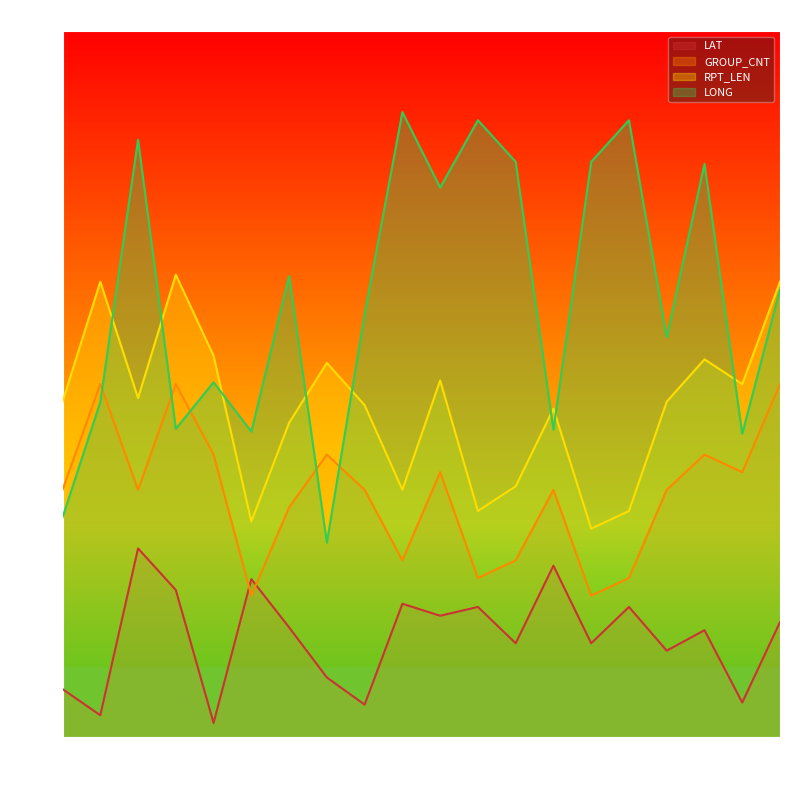

After their last crossing, which series has the higher values: RPT_LEN or LONG?

RPT_LEN